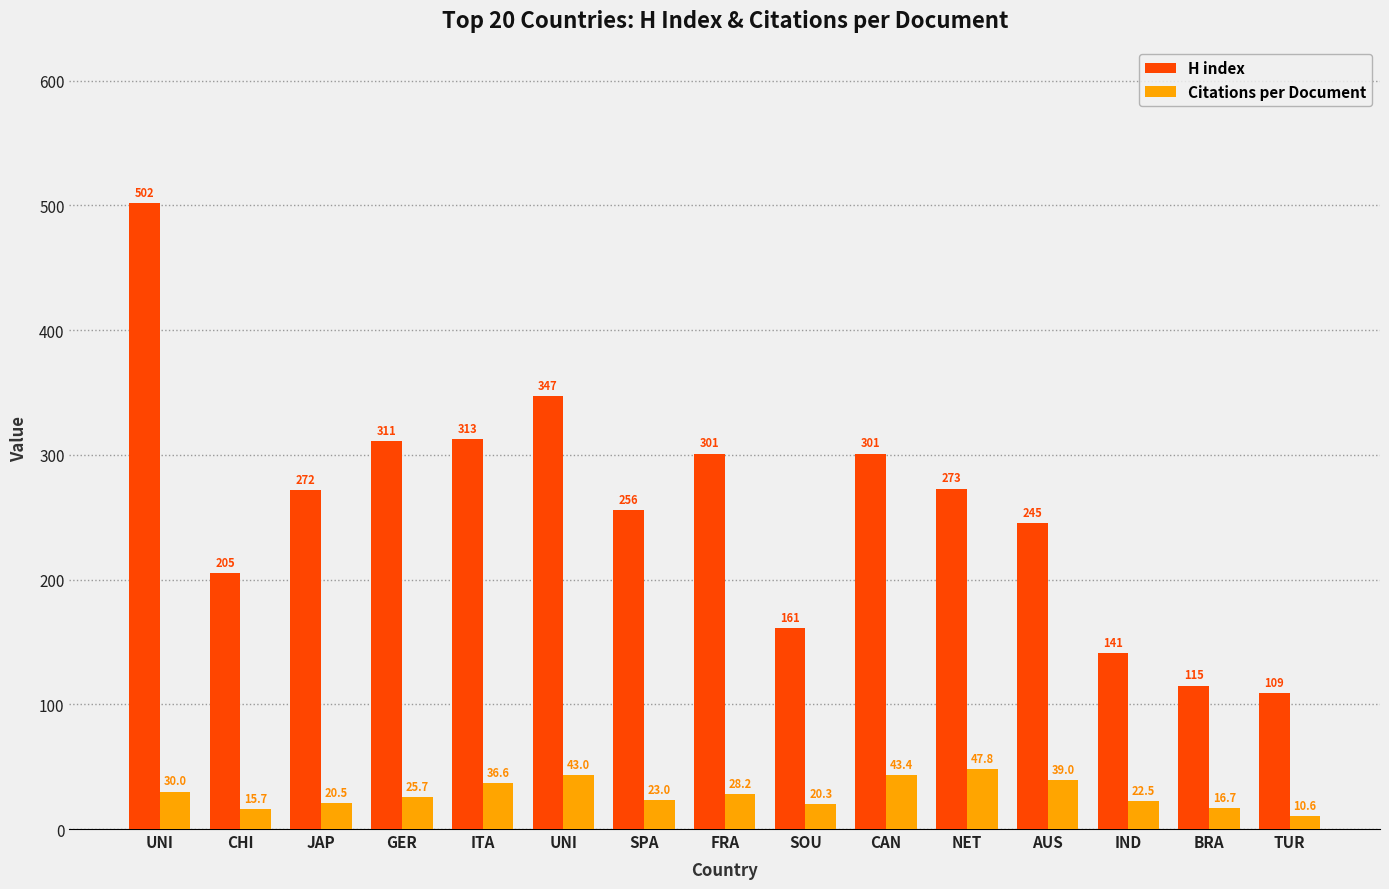

How many values in the Citations per Document series are below 25?

7